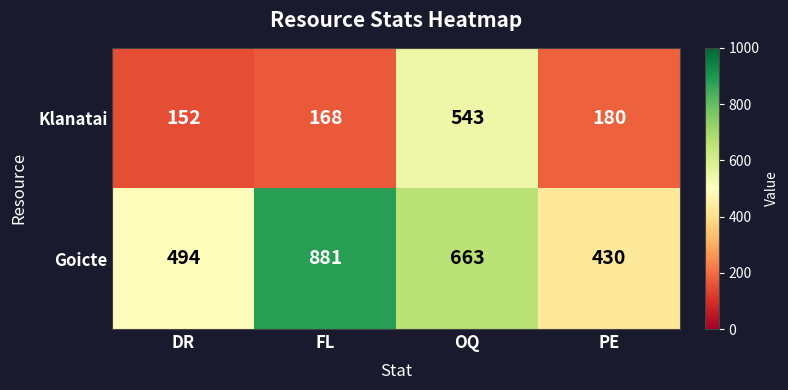

Reading left to right, extract all data points from this chart.

Klanatai: DR=152	FL=168	OQ=543	PE=180
Goicte: DR=494	FL=881	OQ=663	PE=430